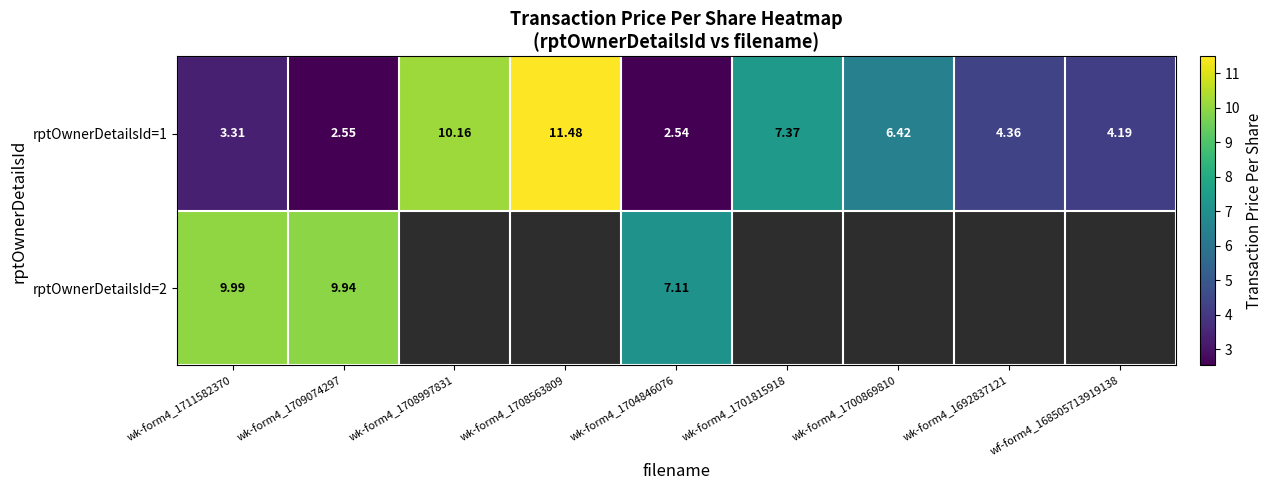

Is the value of rptOwnerDetailsId=2 at wk-form4_1711582370 greater than the value of rptOwnerDetailsId=1 at wk-form4_1700869810?

Yes